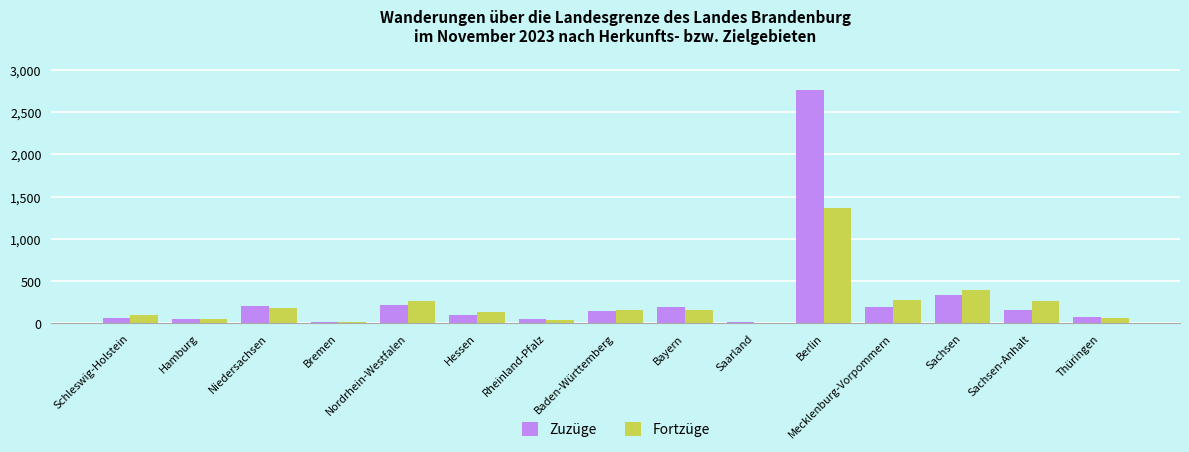

Between Bayern and Berlin, which series saw the biggest shift?

Zuzüge